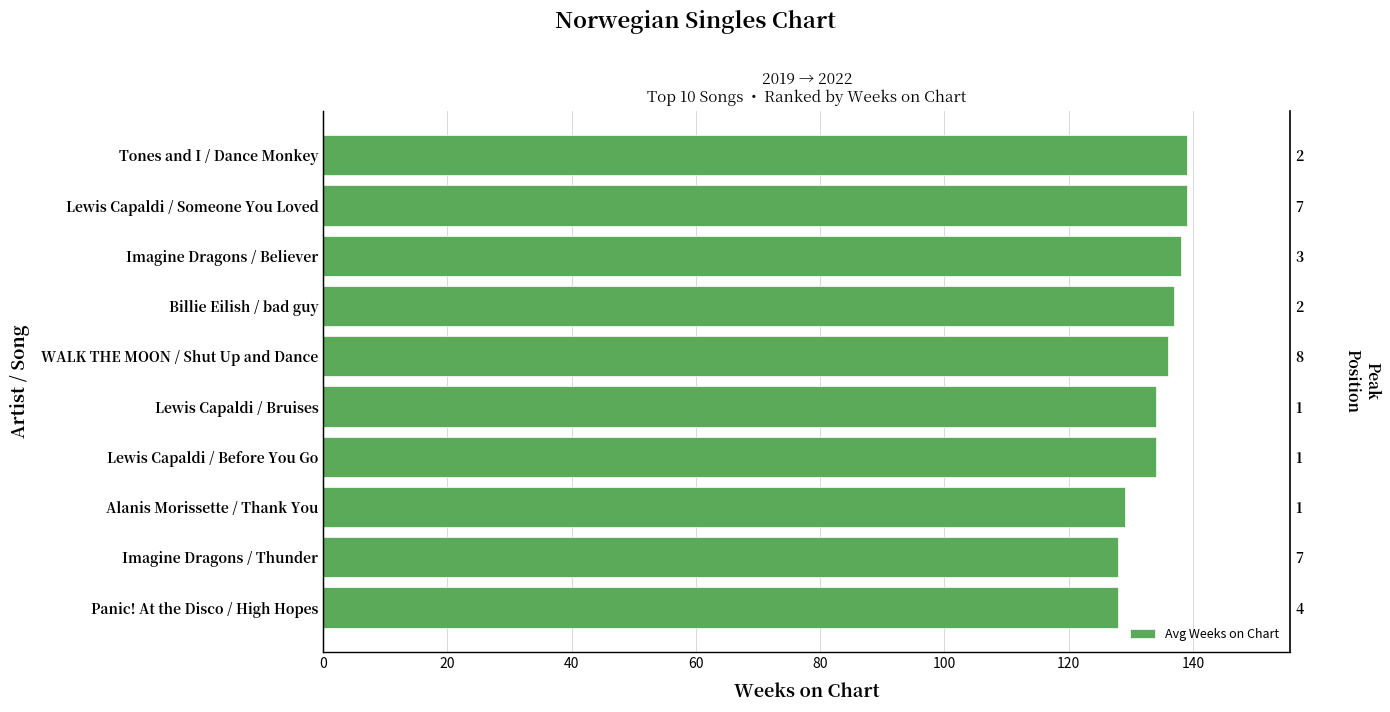

The value at Imagine Dragons / Thunder is 181. True or false?

False